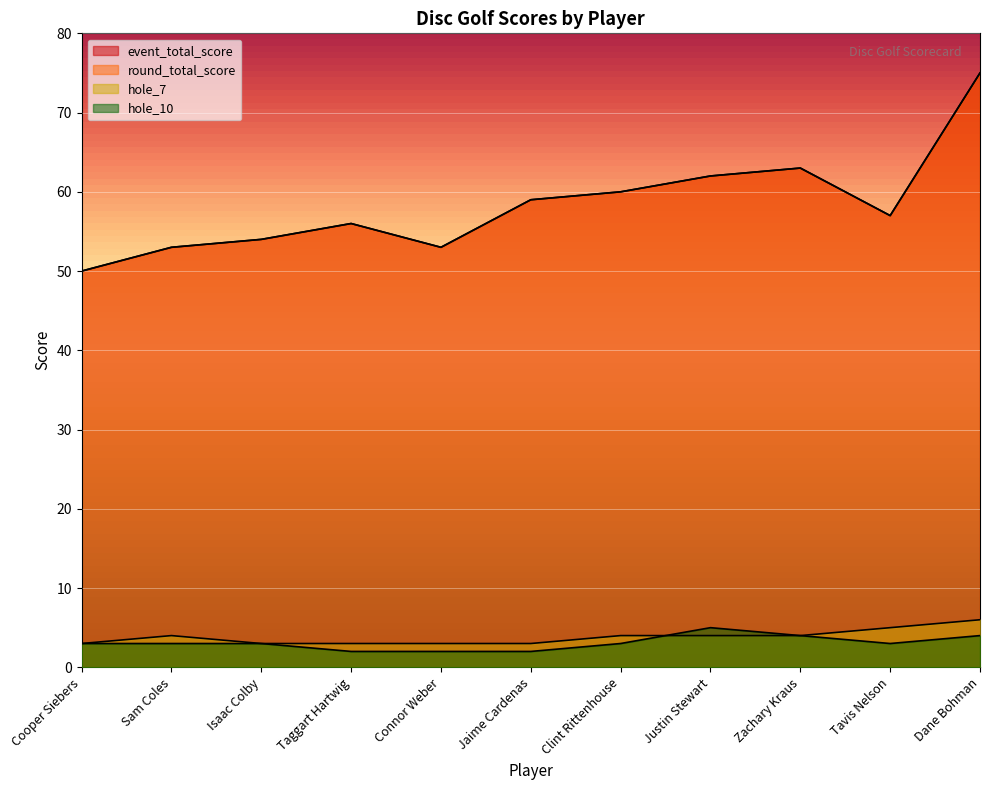

List the series in order of their peak value, lowest first.

hole_10, hole_7, event_total_score, round_total_score